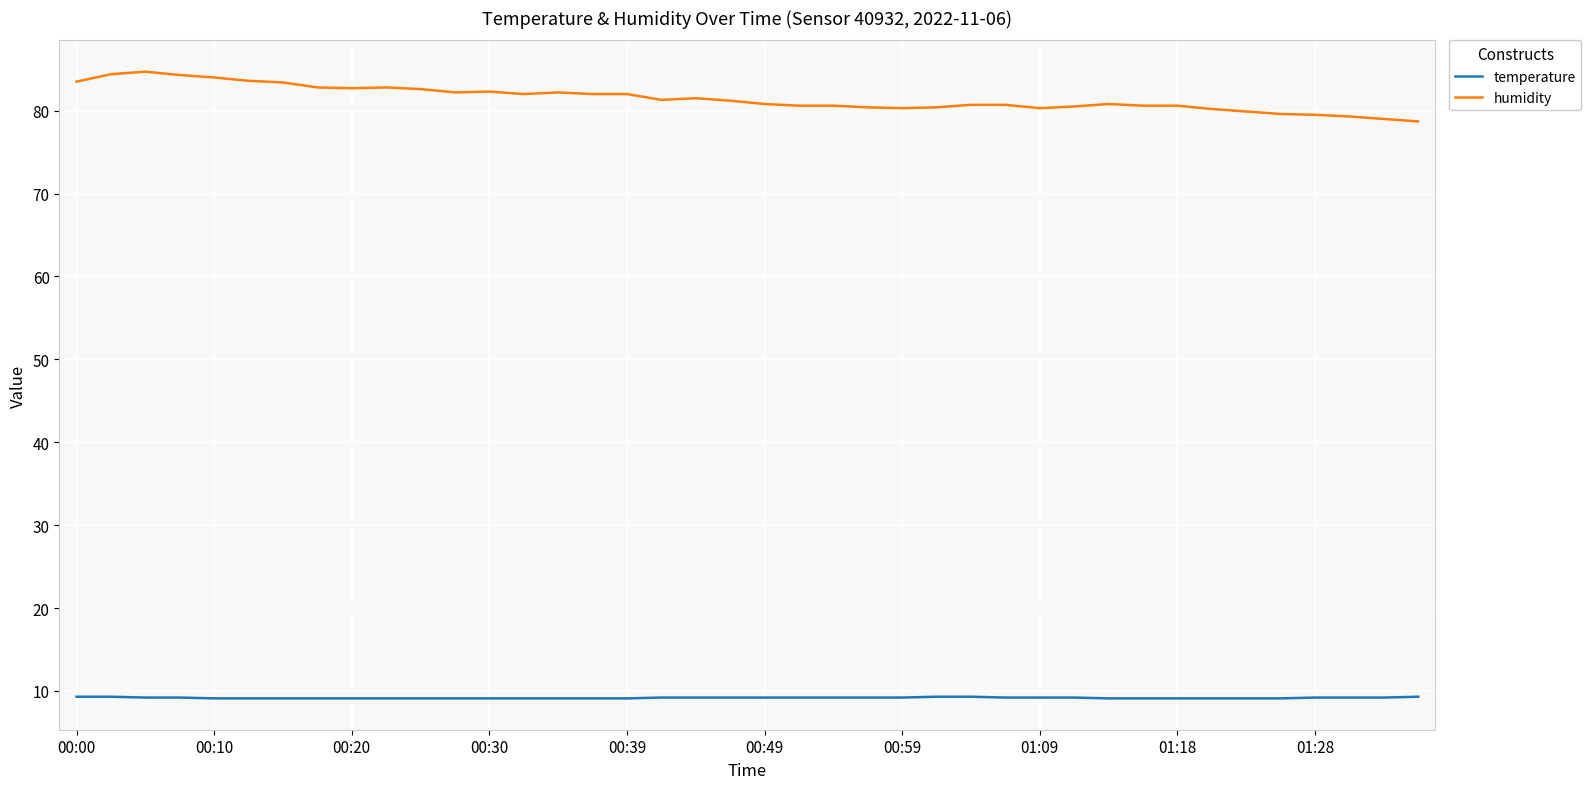

Which series has the largest total across all categories?

humidity